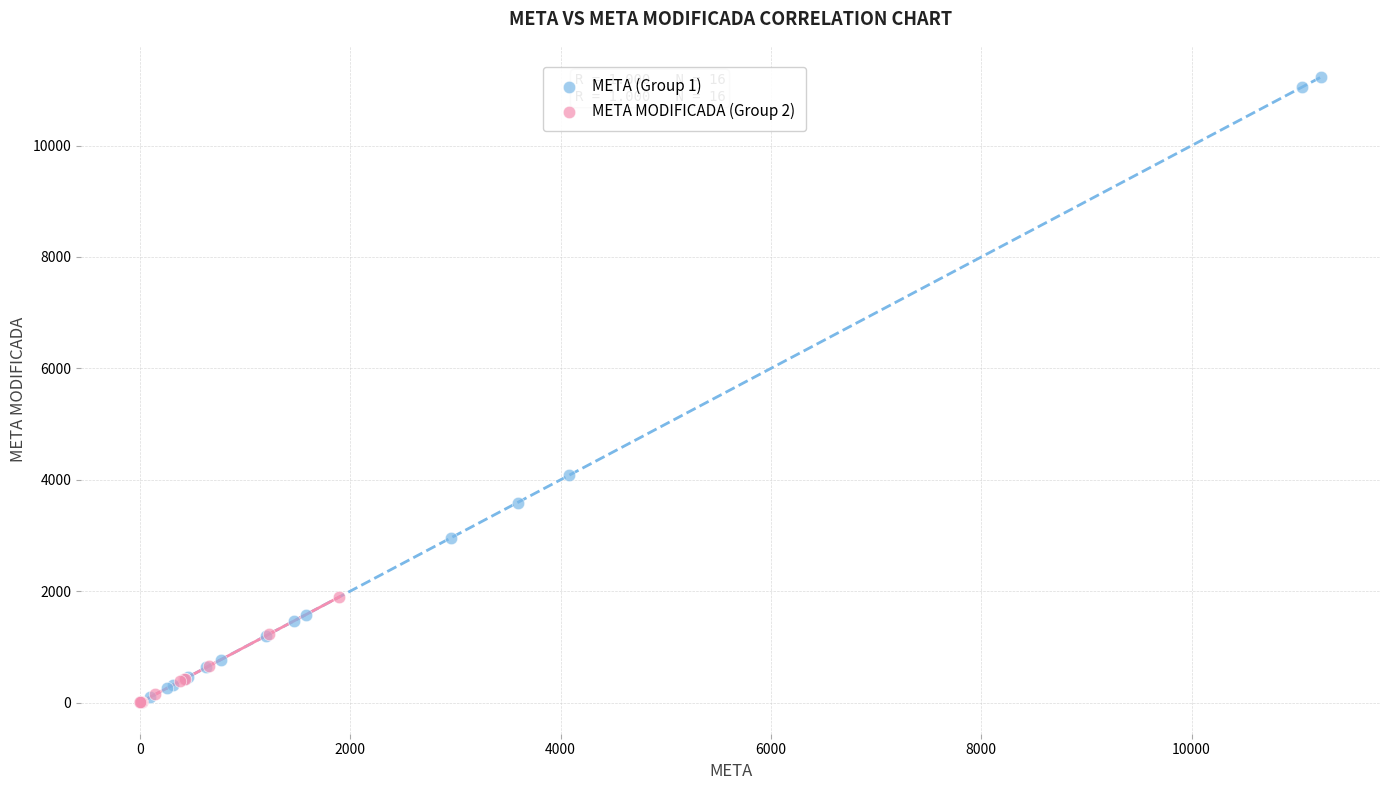

Which series contains the highest Y value?

META (Group 1)